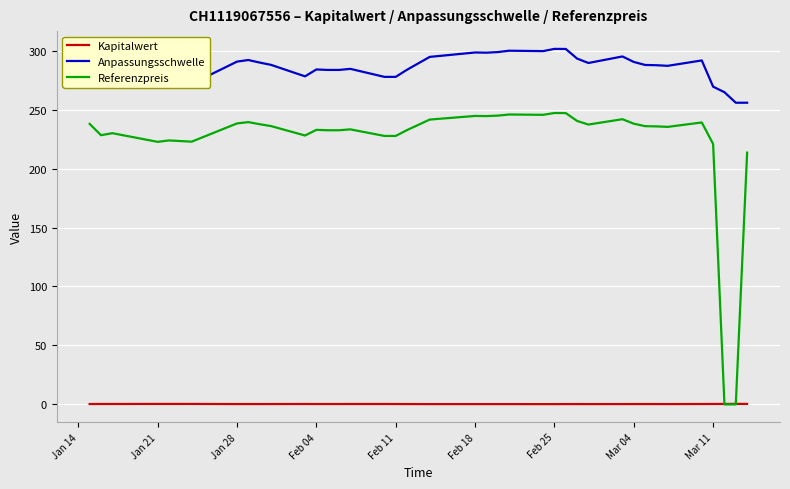

True or false: Referenzpreis and Anpassungsschwelle cross at least once.

False